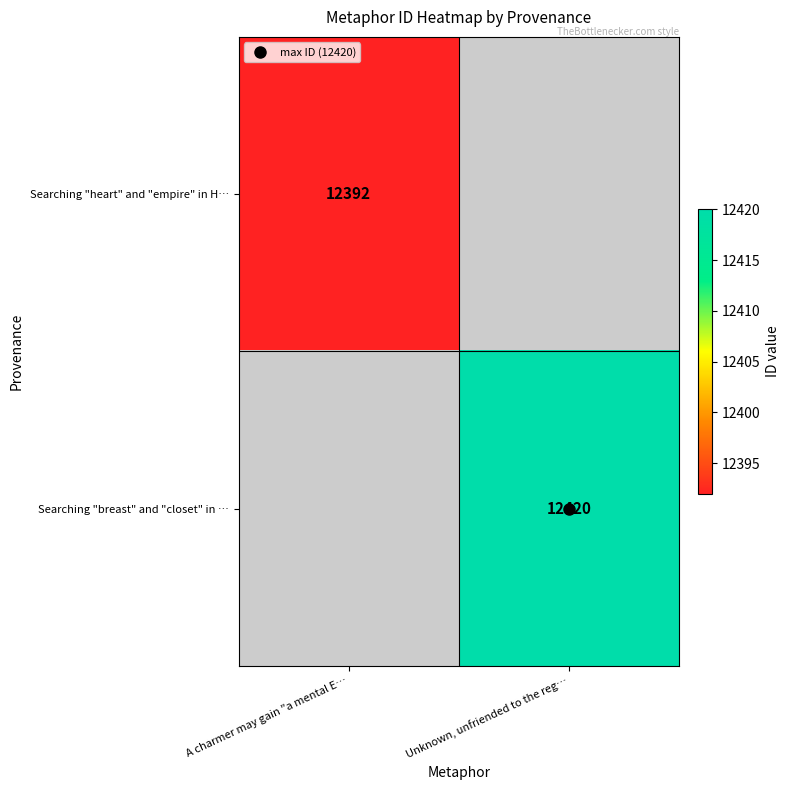

Where is Searching "heart" and "empire" in H… nearest to the value 12392?

A charmer may gain "a mental E…